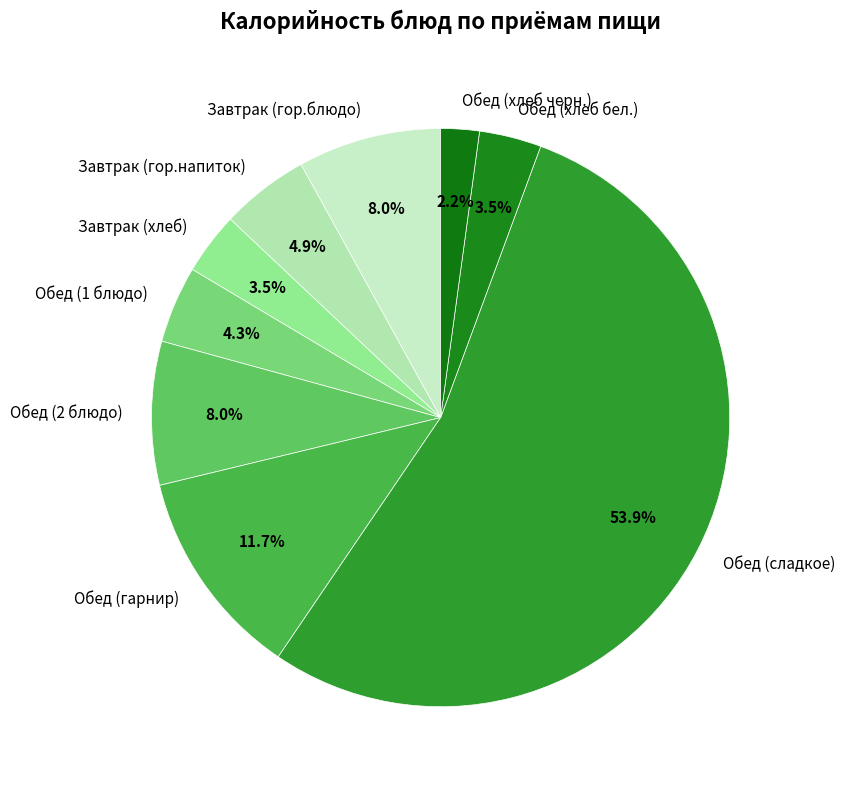

Which slice is the largest?

Обед (сладкое)